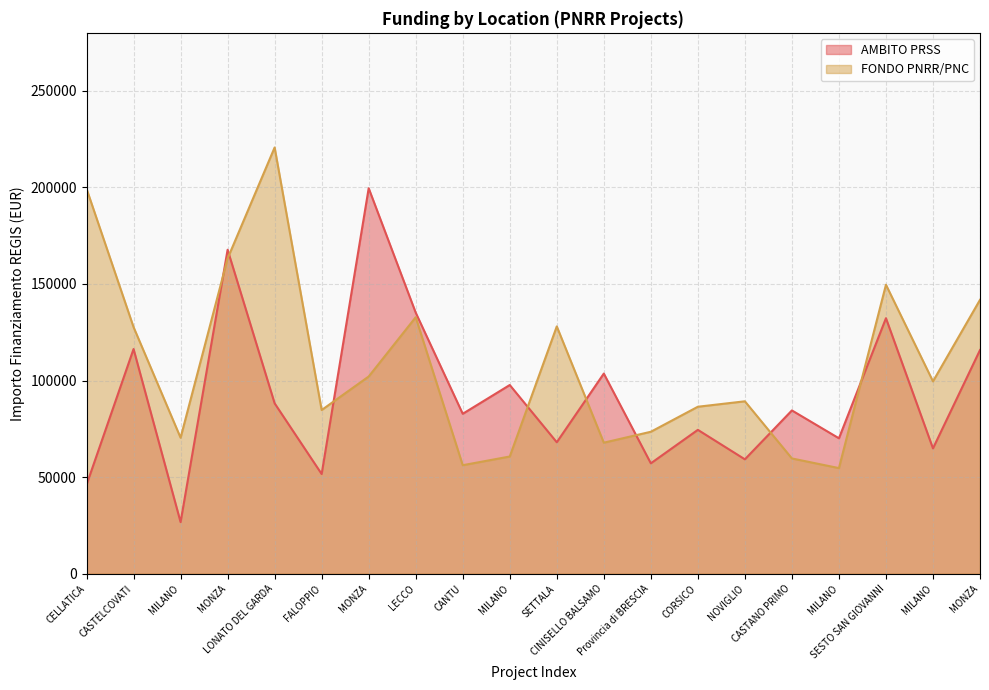

How many lines are shown in the chart?

2